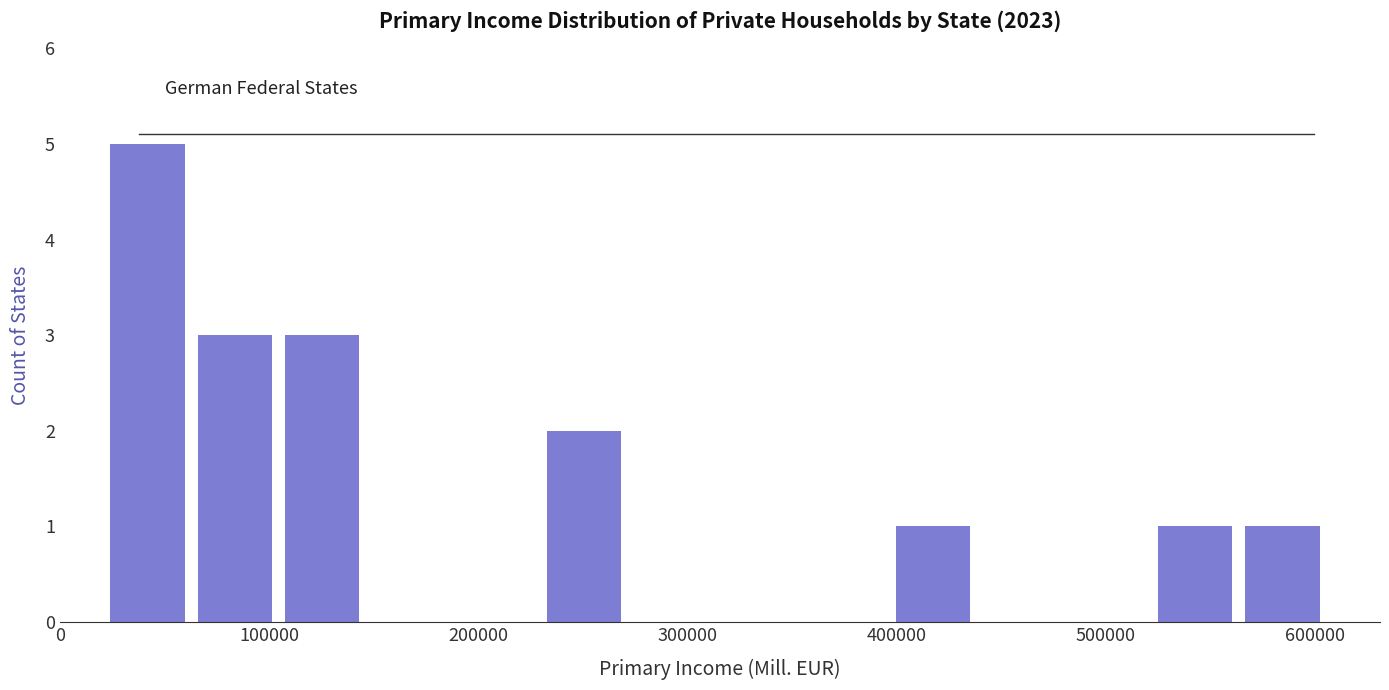

Reading left to right, list every bar in this chart as the range it spans on the x-axis followed by its height. Neither the bar edges nor the heights are printed on the chart, so give them approximately, as read against the axes.

20000 to 60000: 5
60000 to 100000: 3
100000 to 150000: 3
150000 to 190000: 0
190000 to 230000: 0
230000 to 270000: 2
270000 to 310000: 0
310000 to 350000: 0
350000 to 400000: 0
400000 to 440000: 1
440000 to 480000: 0
480000 to 520000: 0
520000 to 560000: 1
560000 to 610000: 1